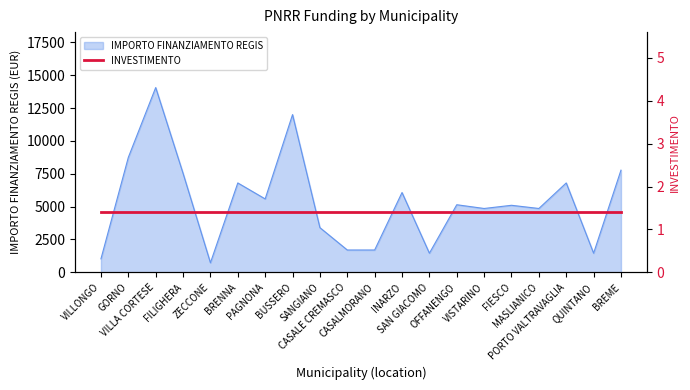

What value does the data have at VILLONGO?

1029